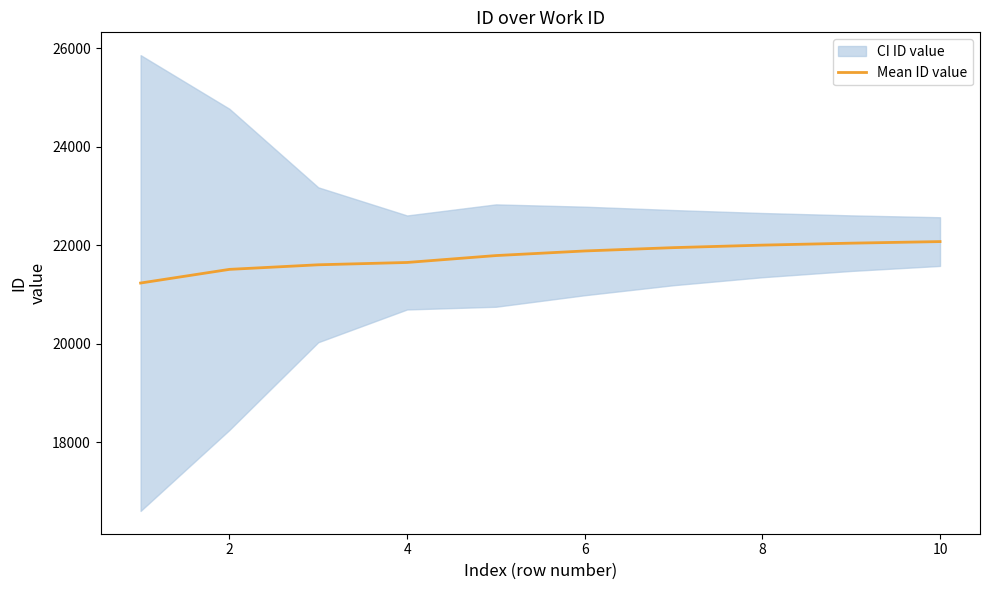

What is the lowest value of the Mean ID value series?

21231.0